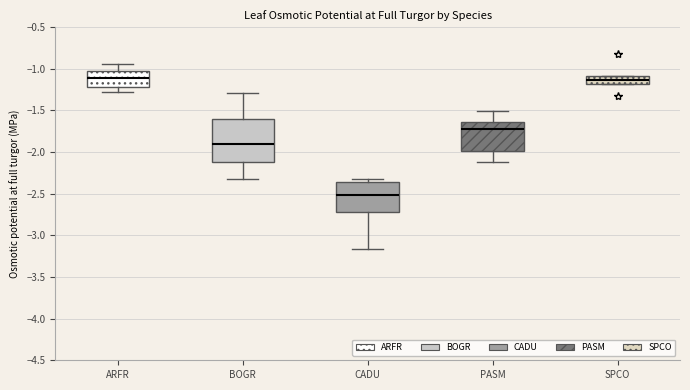

Where does the median line of the box for ARFR sit on the y-axis? The values are not printed on the chart, so give them approximately, as read against the axis.

-1.10